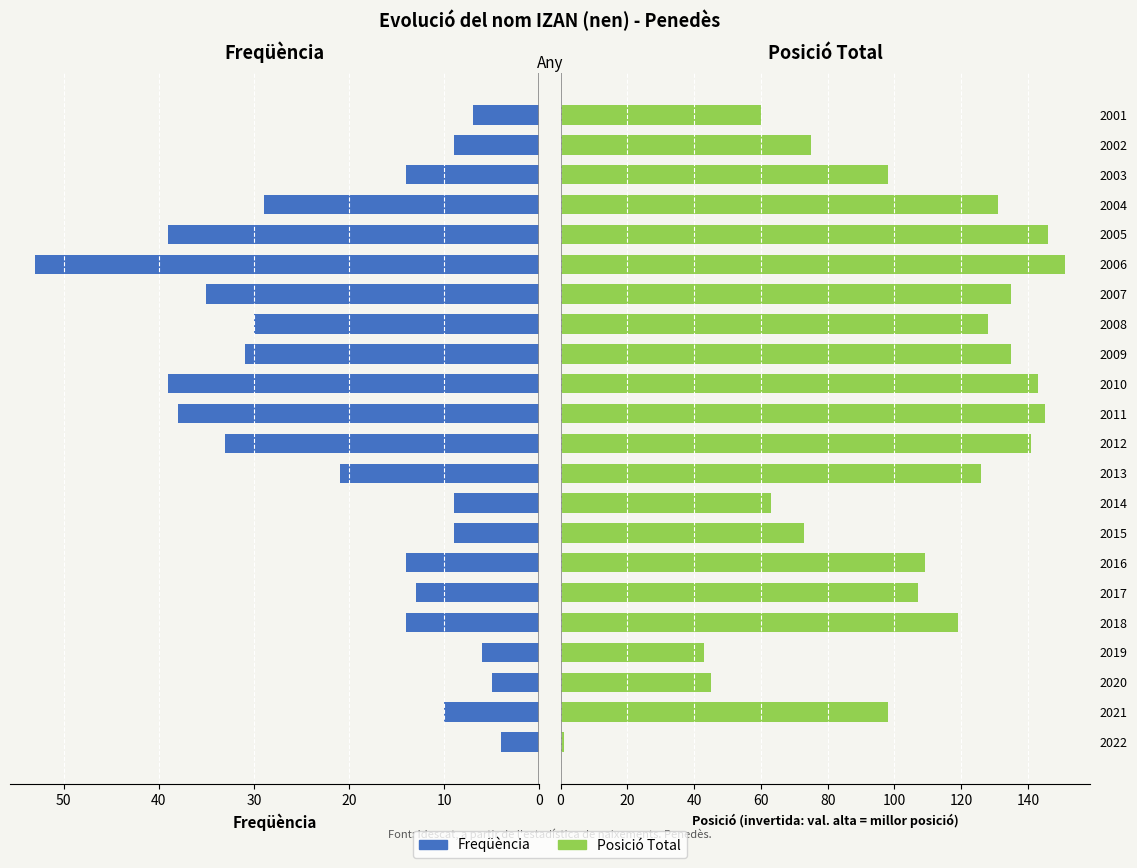

Rank the series at 2012 from lowest to highest value.

Freqüència, Posició Total (invertida)